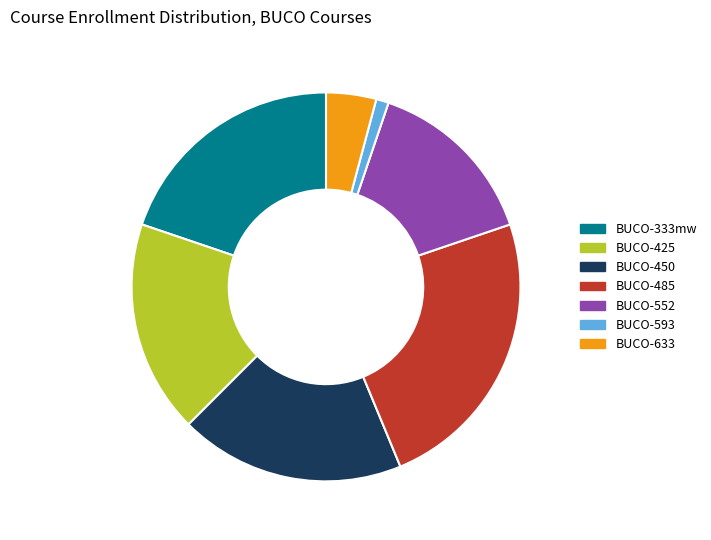

Between BUCO-633 and BUCO-485, which is larger?

BUCO-485